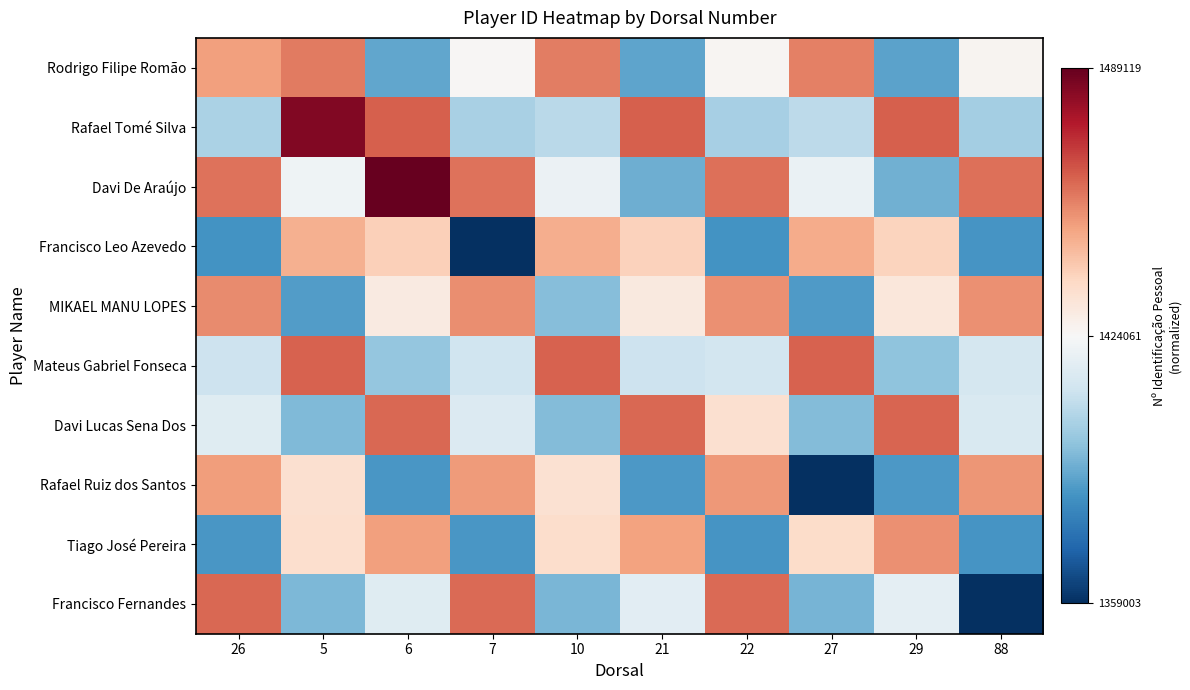

Which category has the lowest value across all series?

88